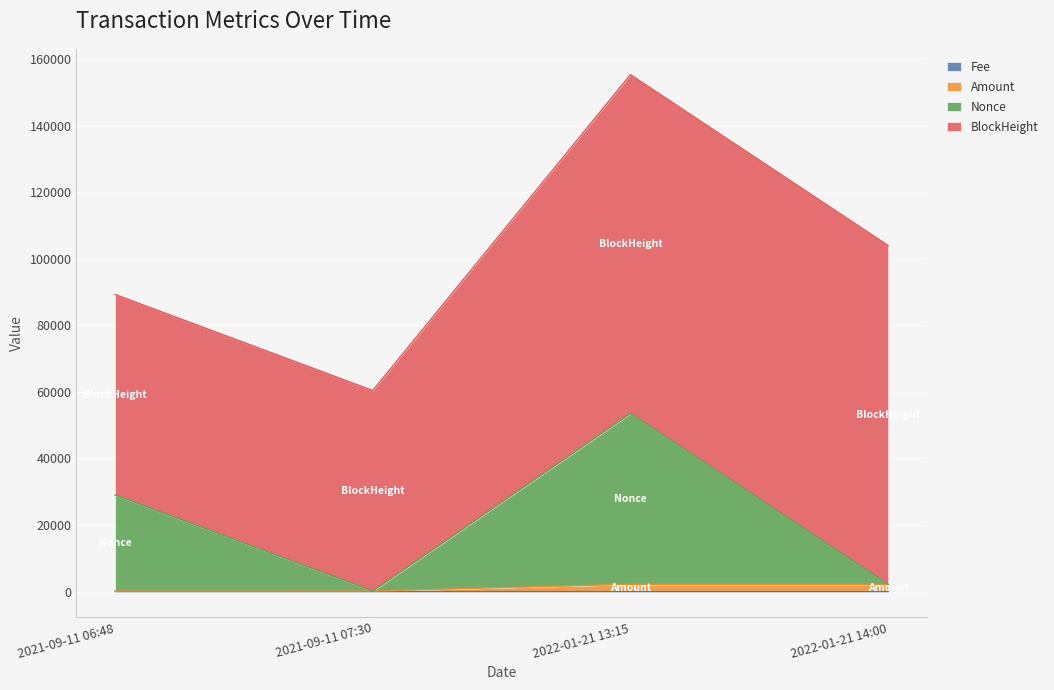

What value does the Nonce series have at 2021-09-11 07:30?

161.6